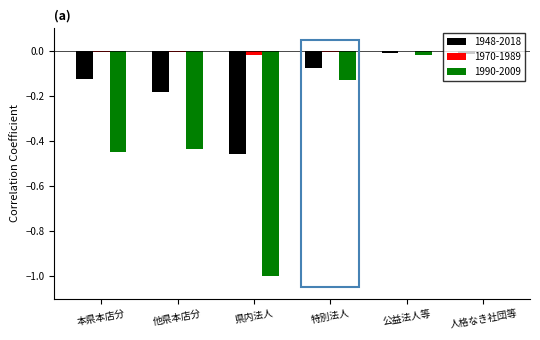

Which series has the largest total across all categories?

1970-1989